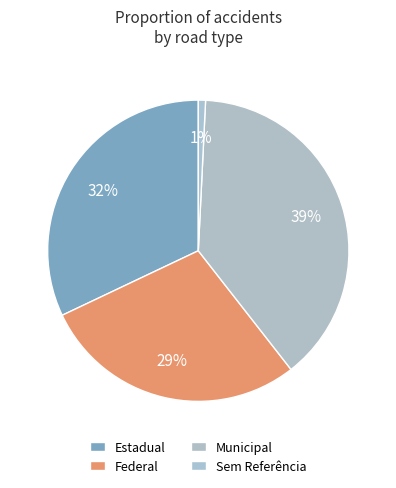

Rank the categories by value from highest to lowest.

Municipal, Estadual, Federal, Sem Referência